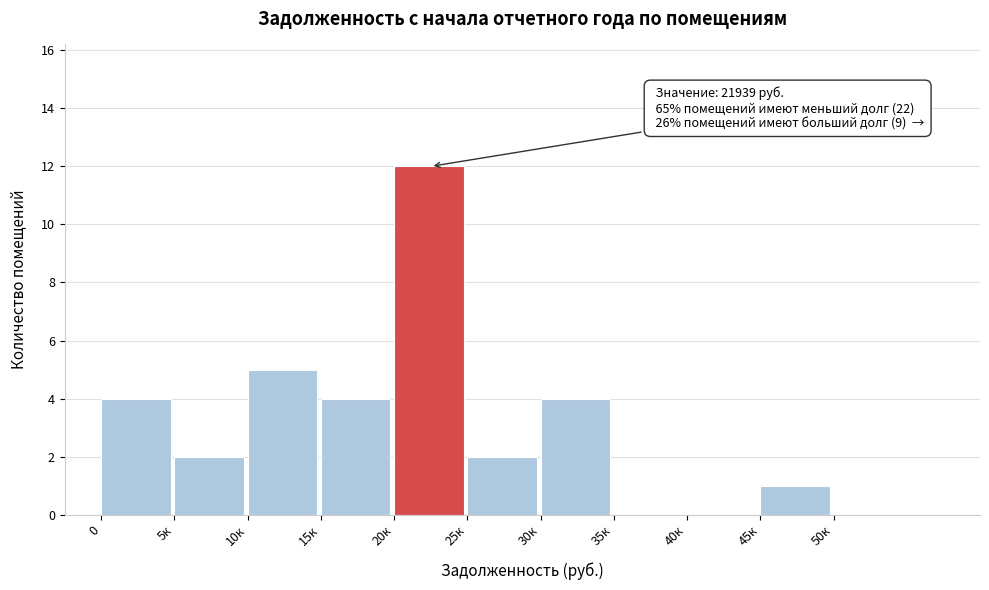

Reading right to left, list all the values displayed in this chart.

50к=0	45к=1	40к=0	35к=0	30к=4	25к=2	20к=12	15к=4	10к=5	5к=2	0=4